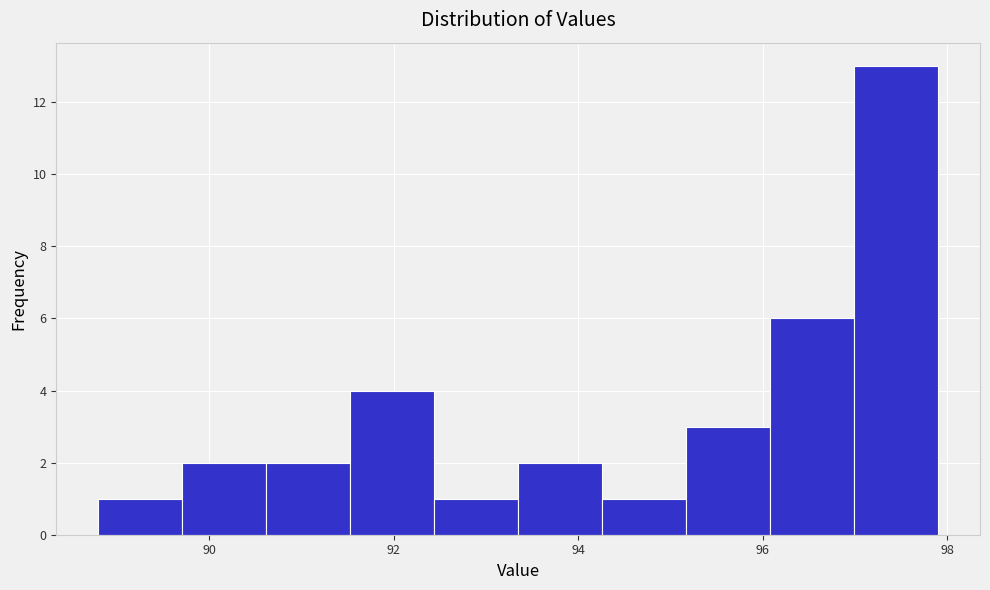

Over which range of the x-axis is the bar tallest?

97.0 to 98.0